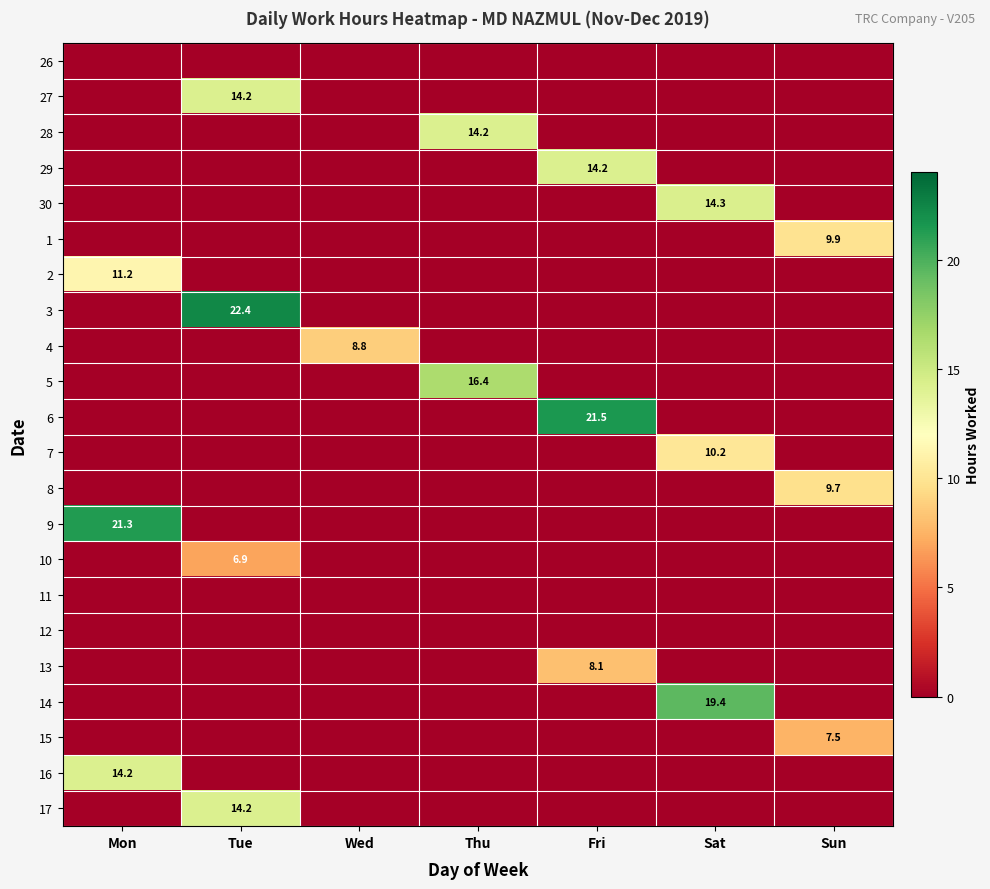

At which category is the sum across all series the highest?

Tue